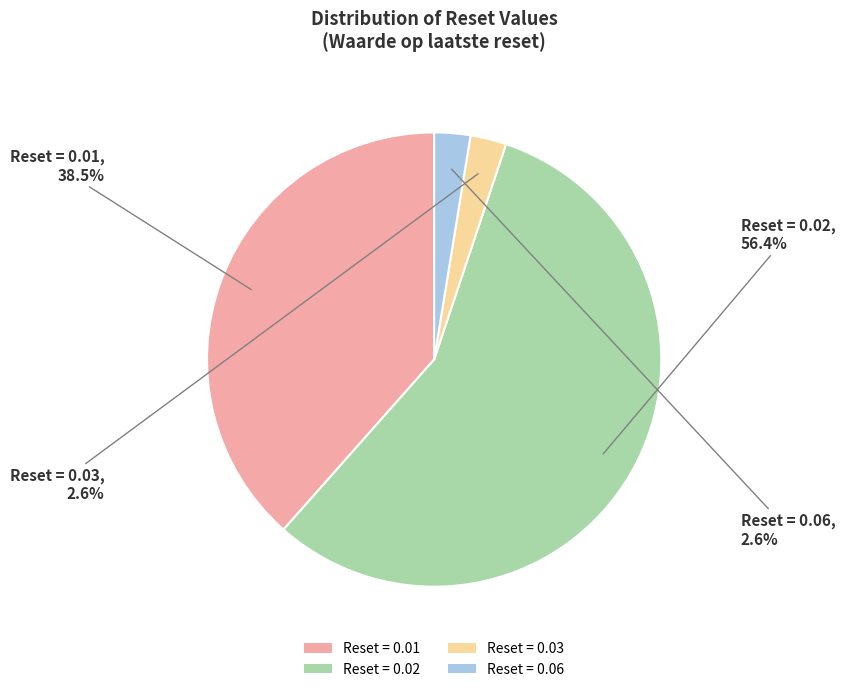

Is Reset = 0.06 the majority of the pie?

No